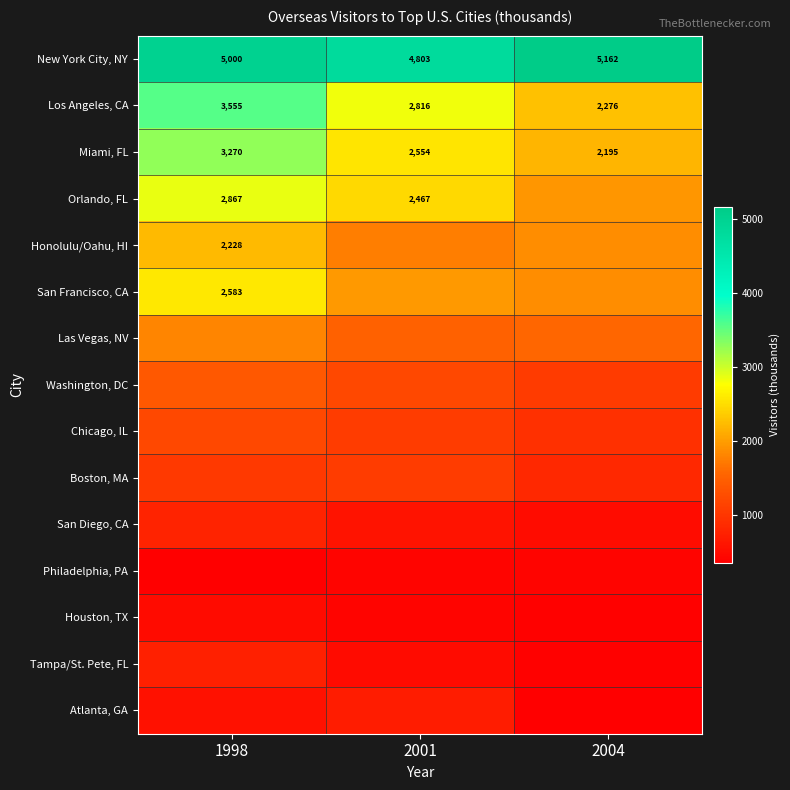

The value of Orlando, FL at 2001 is 3260. True or false?

False